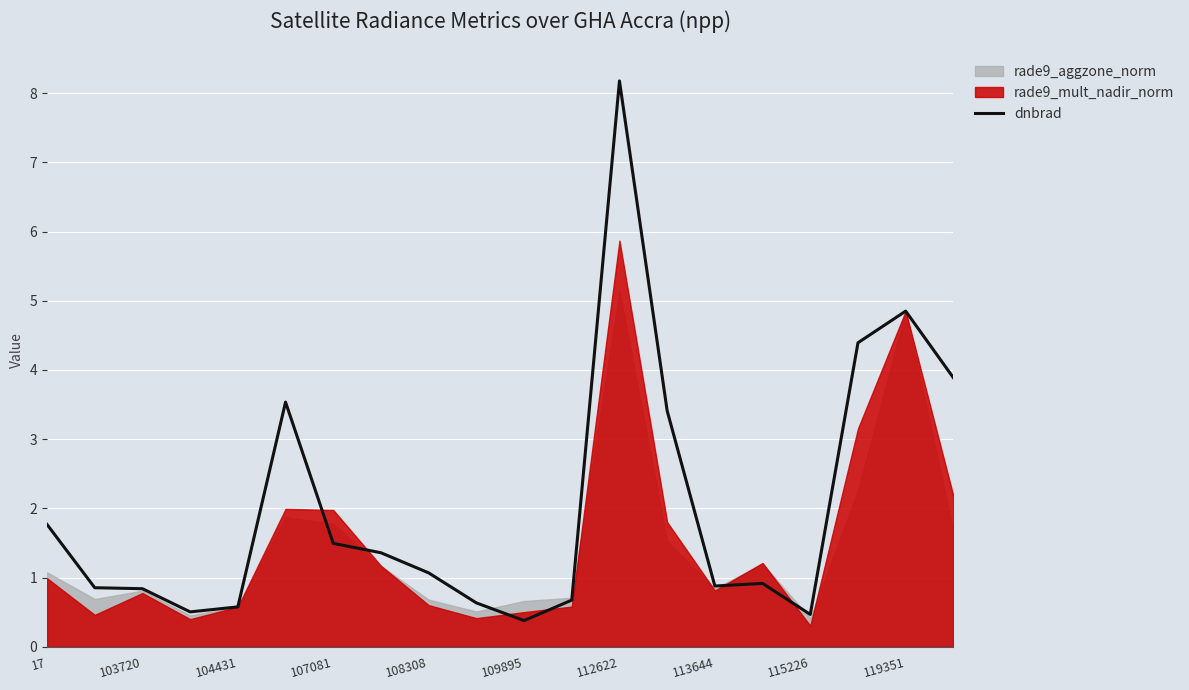

Is it true that dnbrad equals 1.1 at 108308?

True